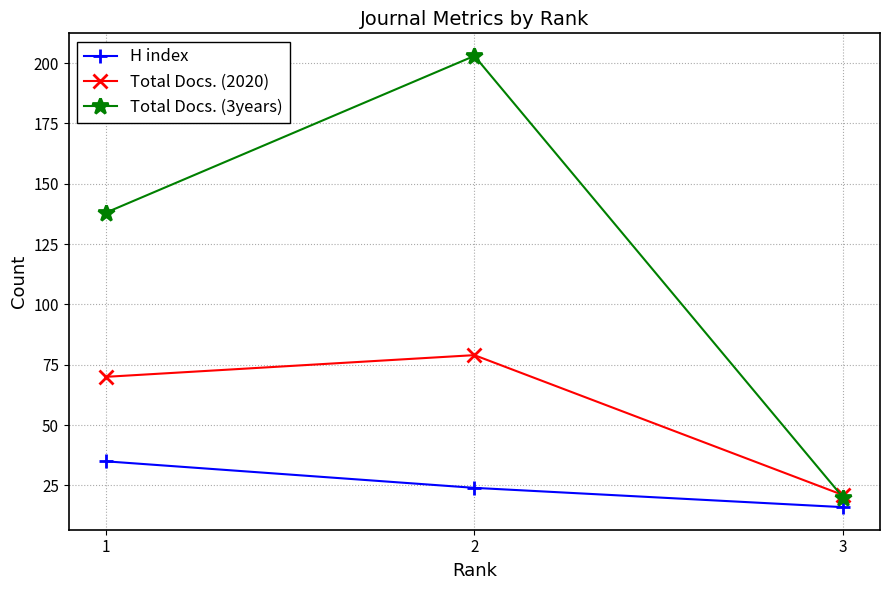

What is the sum of the Total Docs. (2020) values at 1 and 2?

149